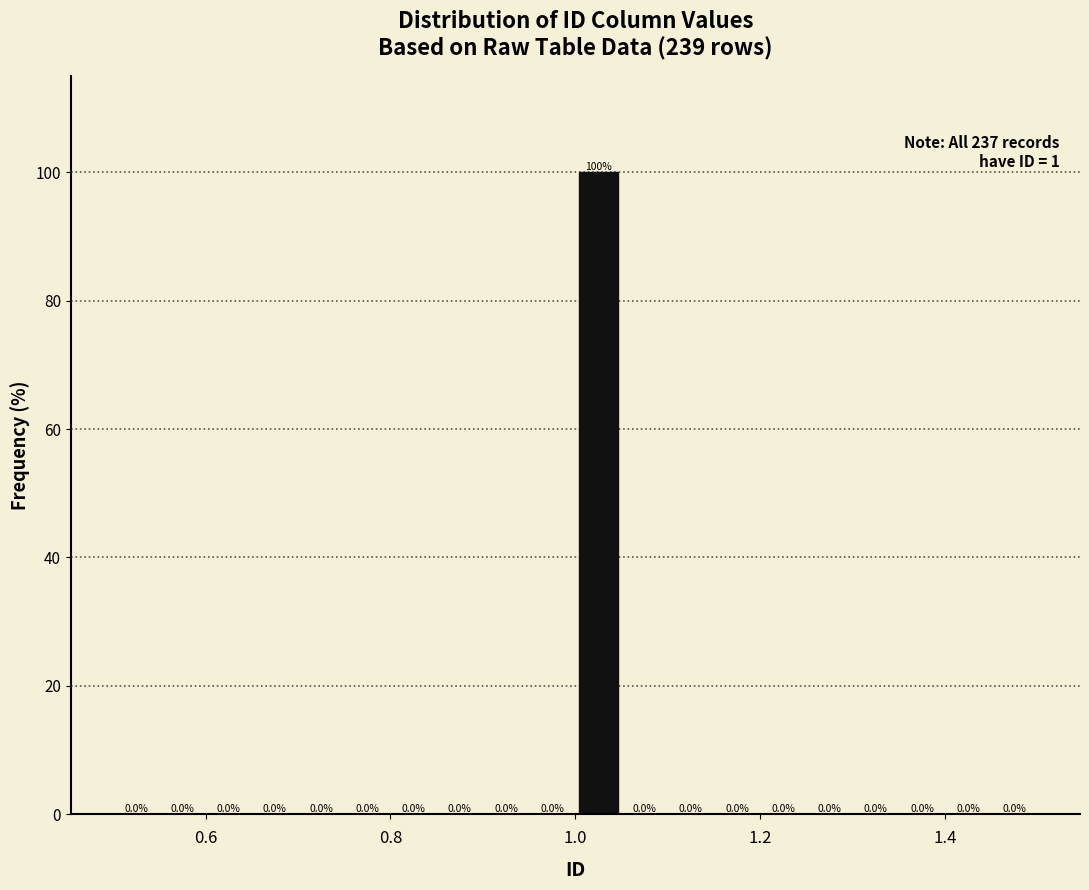

Read against the x-axis, roughly where is the centre of the tallest bar?

1.02